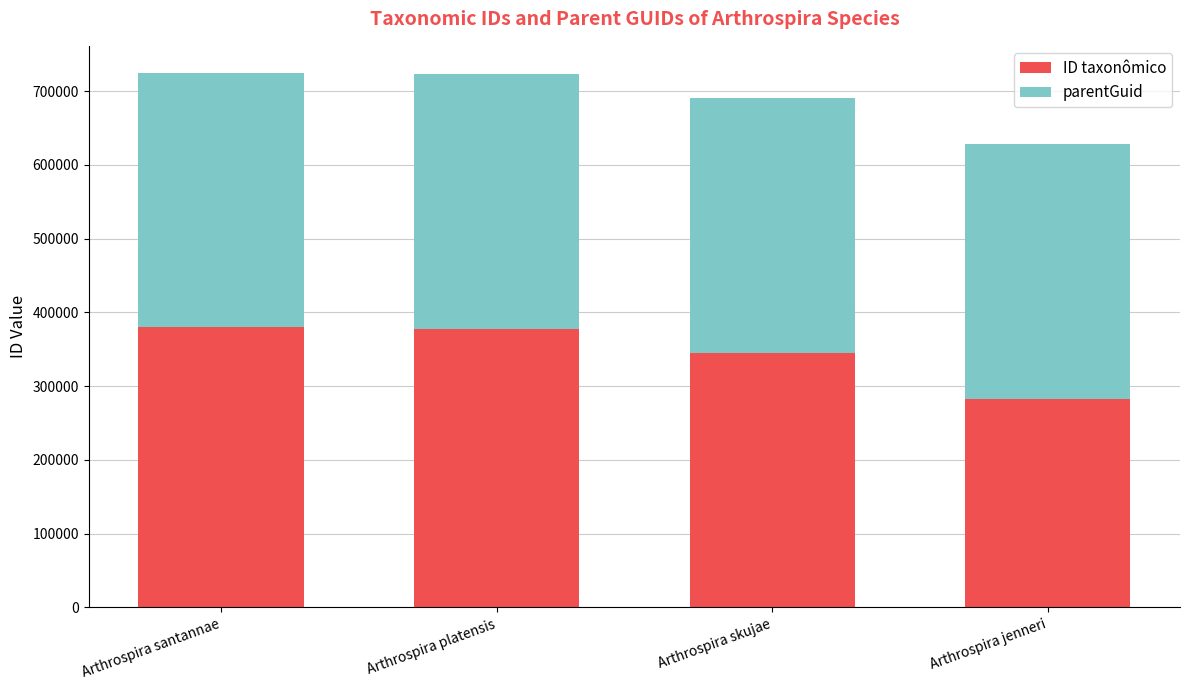

True or false: ID taxonômico has a value of 377820 at Arthrospira platensis.

True